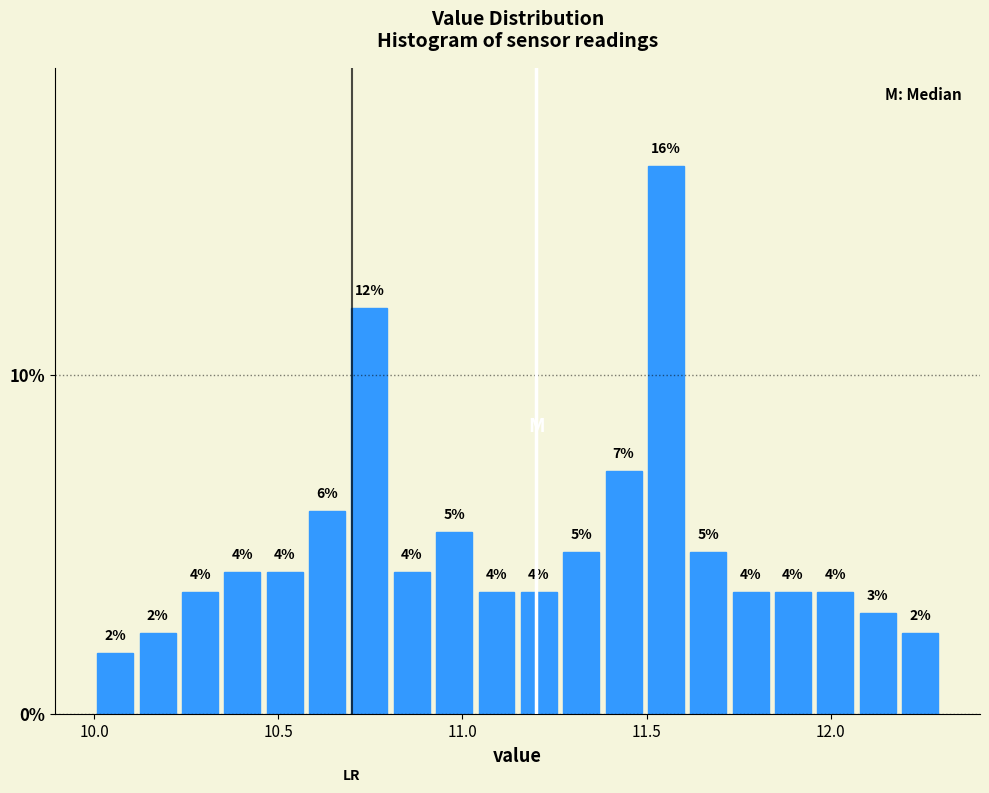

Around what value on the x-axis is the tallest bar? Give the approximate position of its centre, as read against the axis.

11.55